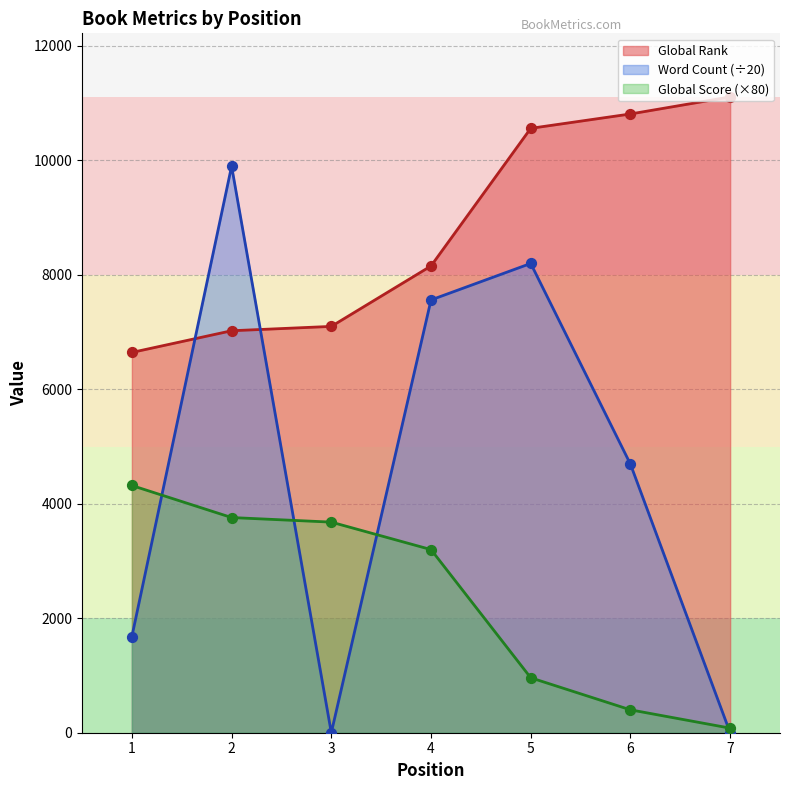

Is the value of Global Rank at 4 greater than the value of Word Count at 3?

Yes